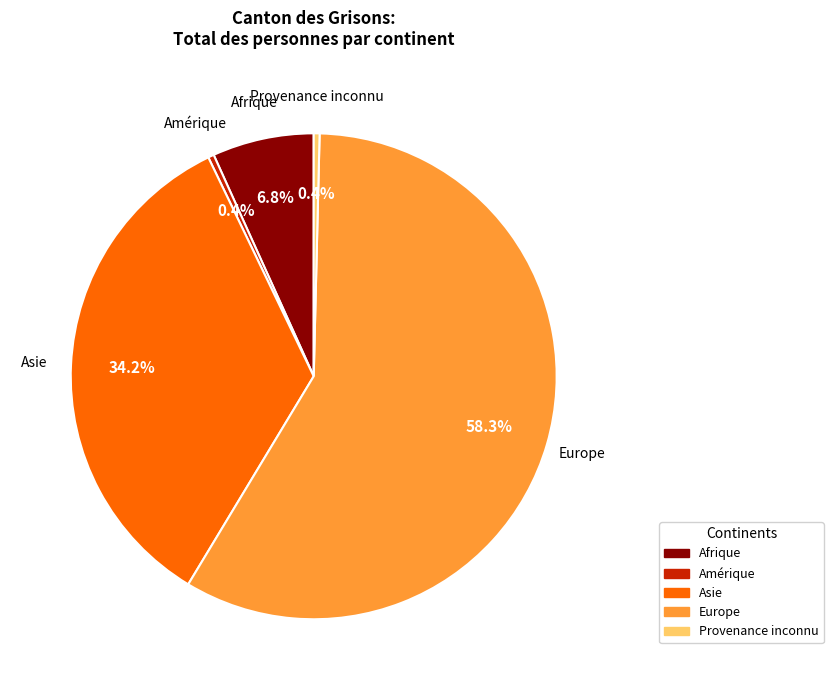

Combined, do Asie and Europe account for over 50%?

Yes